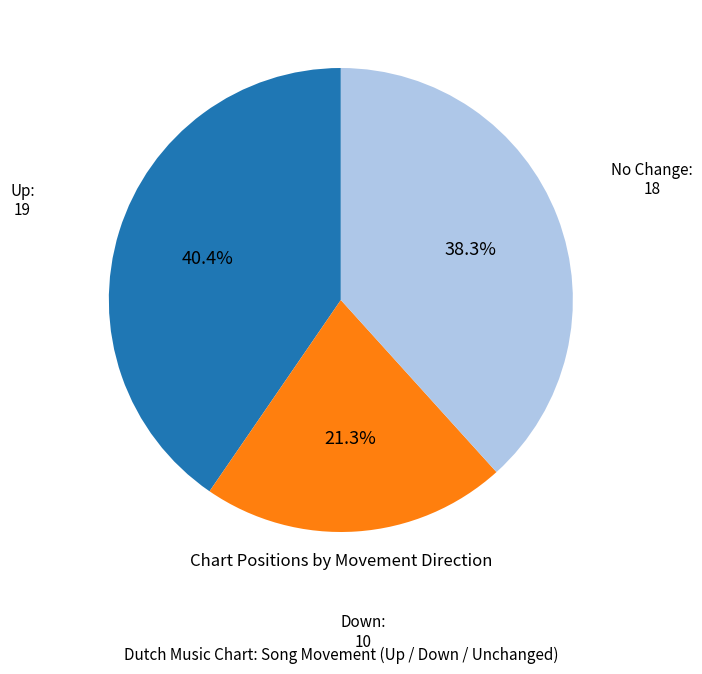

To the nearest percent, what is the average slice percentage?

33%